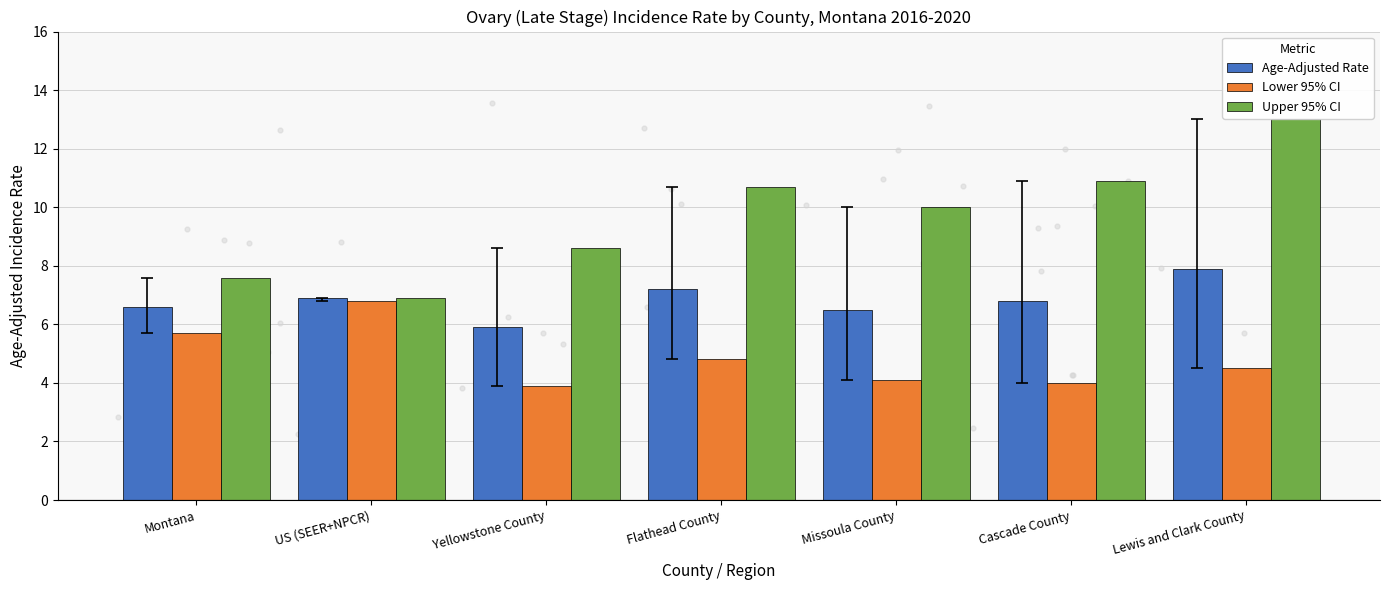

Which series has the largest total across all categories?

Upper 95% CI